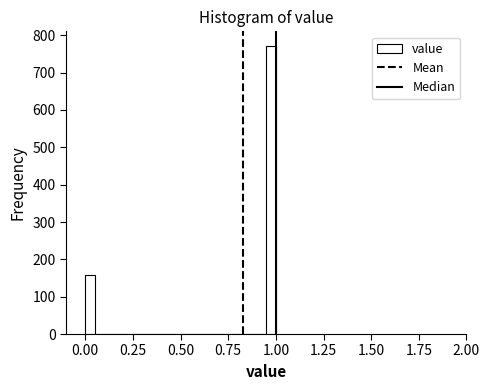

Around what value on the x-axis is the tallest bar? Give the approximate position of its centre, as read against the axis.

1.00